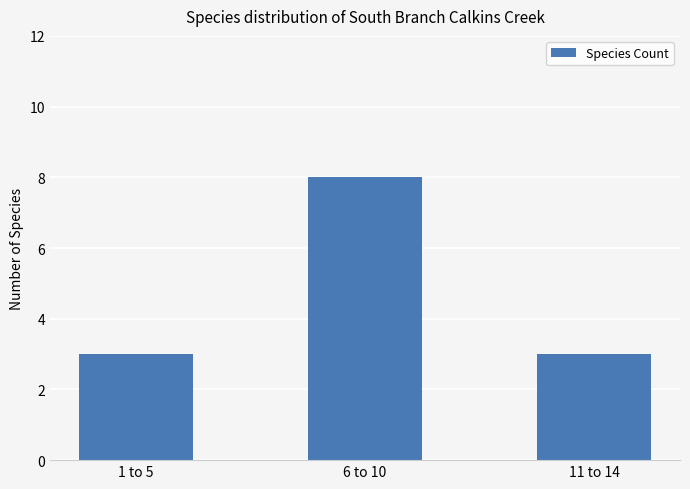

Which label corresponds to the largest value in the chart?

6 to 10